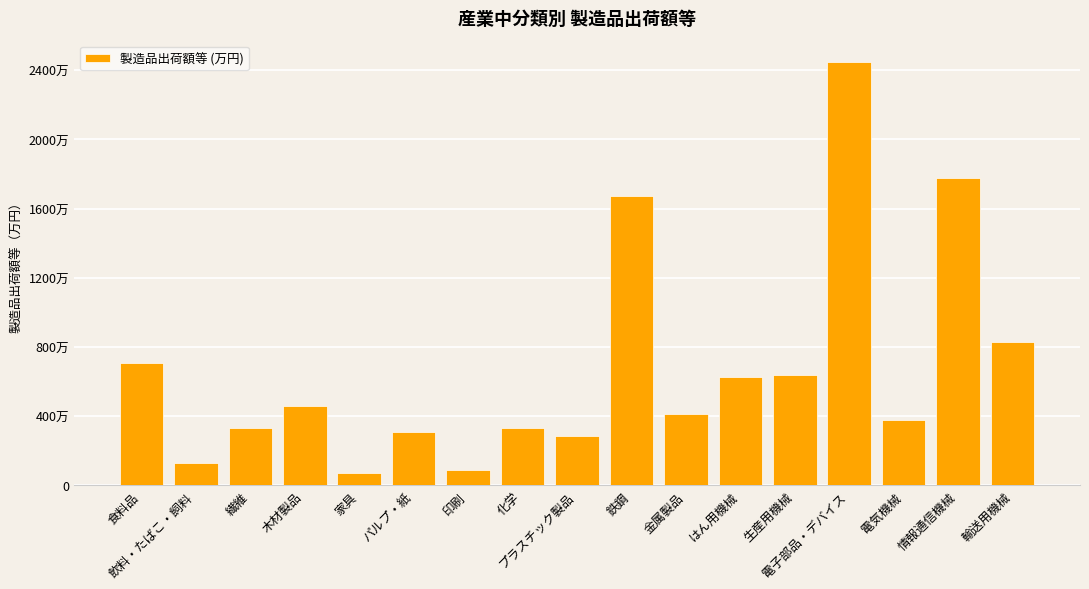

The value at 飲料・たばこ・飼料 is 1287769. True or false?

True